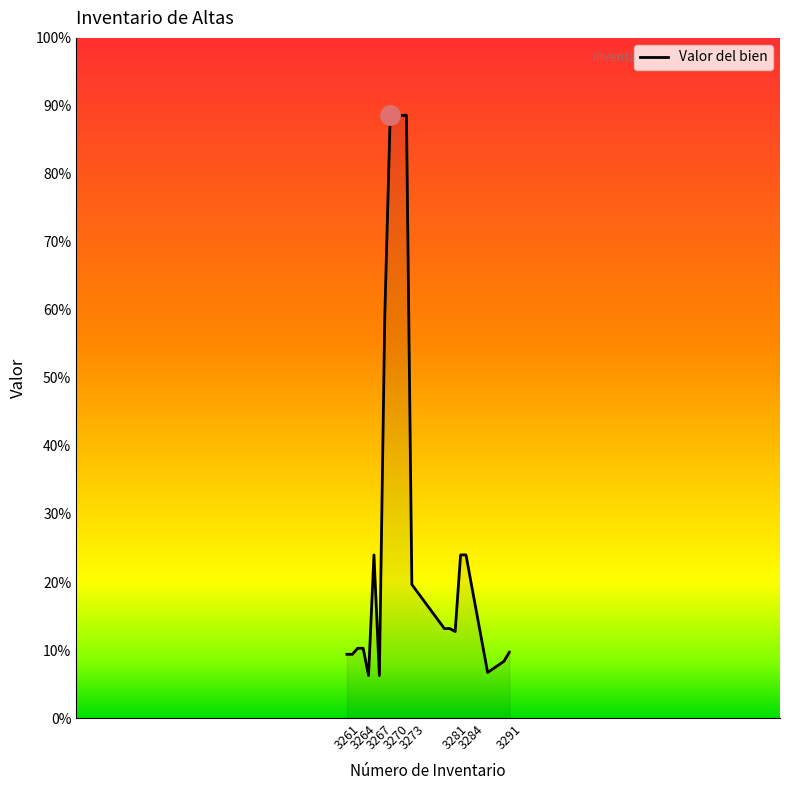

Where is the data nearest to the value 12330?

3268